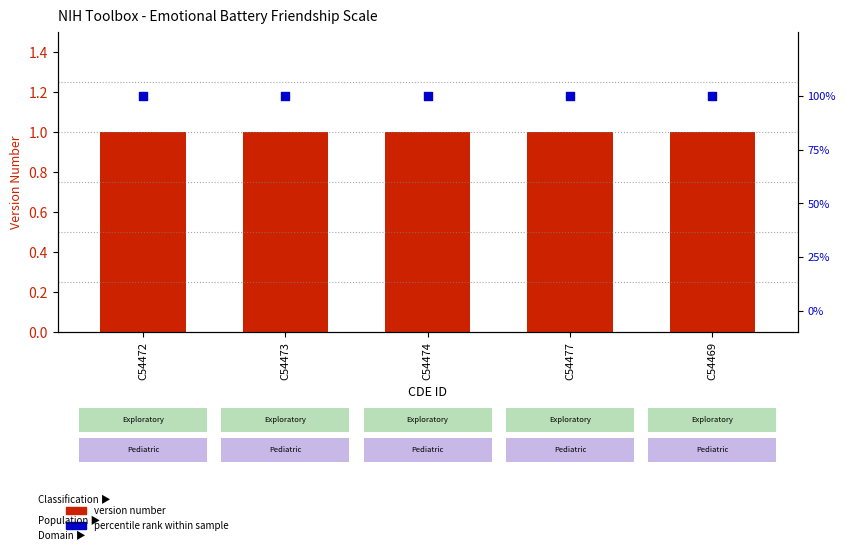

Which series has the largest total across all categories?

percentile rank within sample